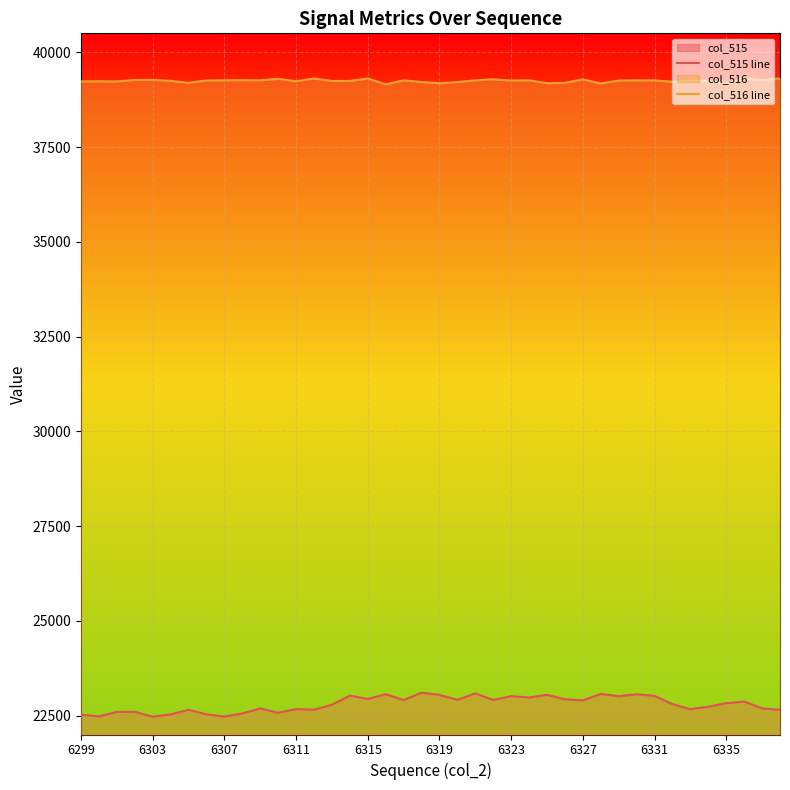

What is the difference between the maximum and minimum values in the col_515 line series?

633